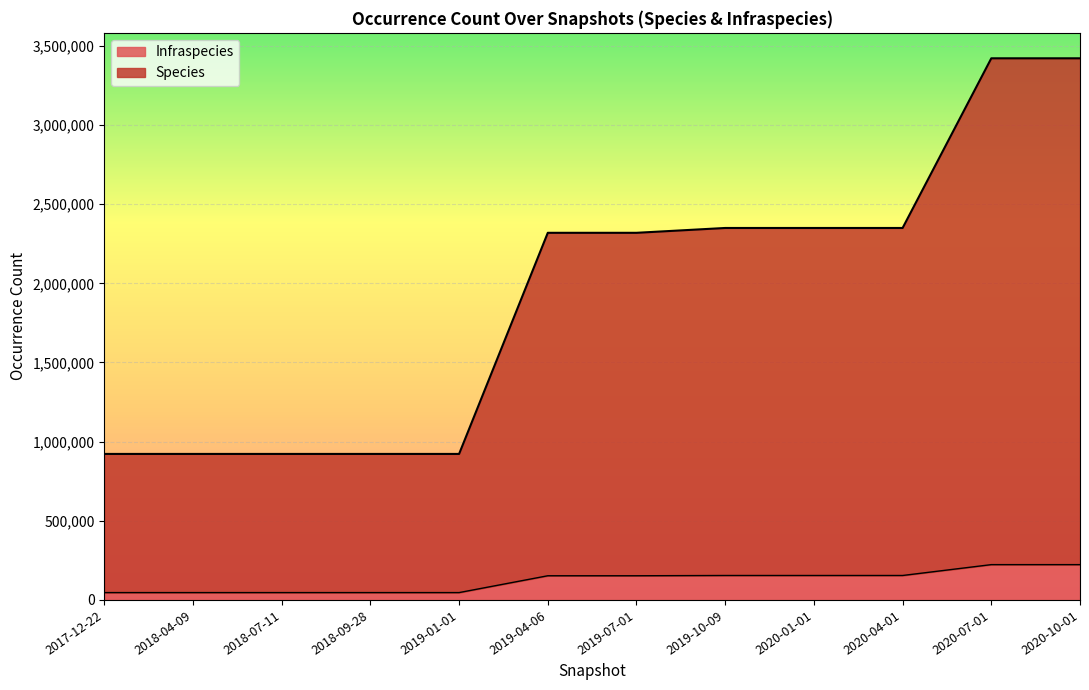

True or false: Species has a value of 1230056 at 2017-12-22.

False